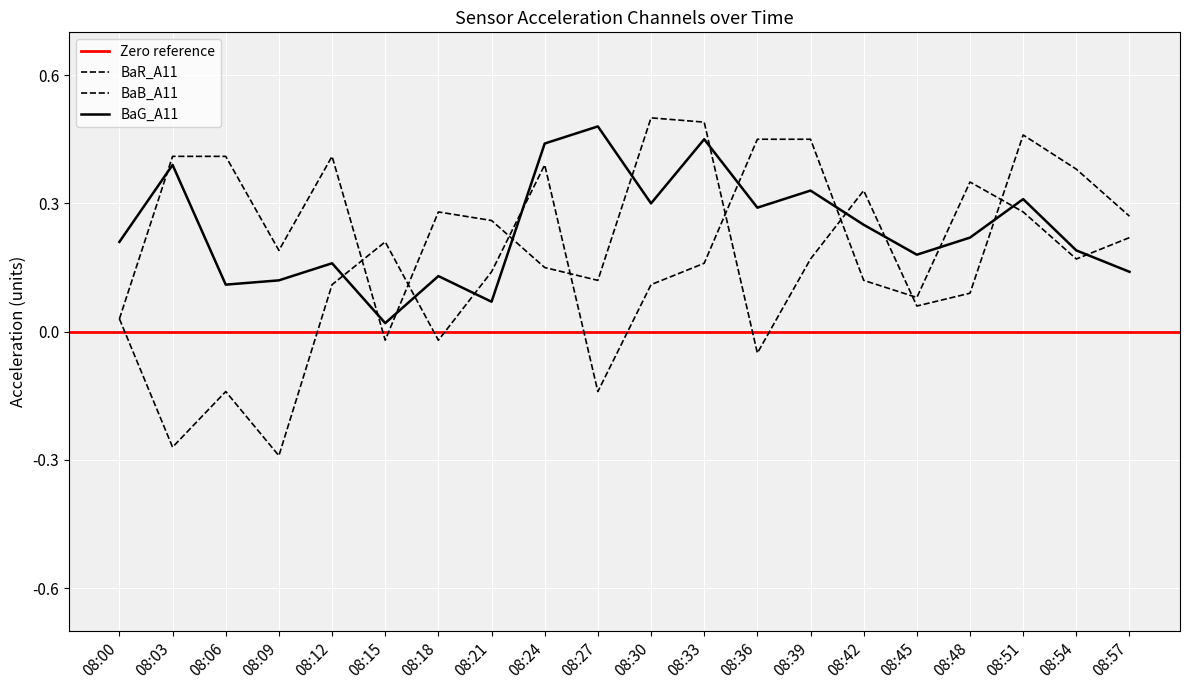

Which series ends up on top after the final intersection of BaB_A11 and BaR_A11?

BaB_A11